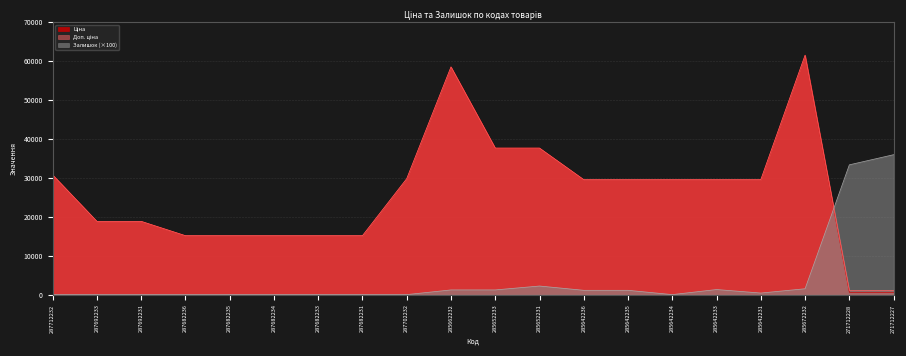

Between 287692233 and 287682236, which is larger?

287692233